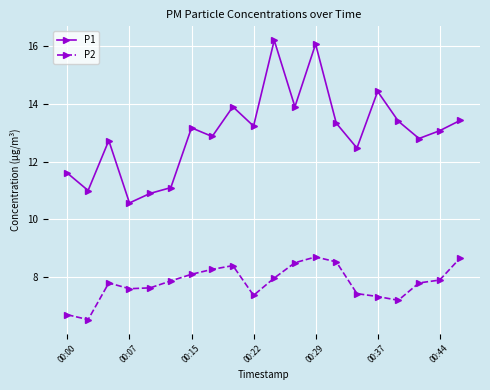

Which series has the largest range (max minus min)?

P1